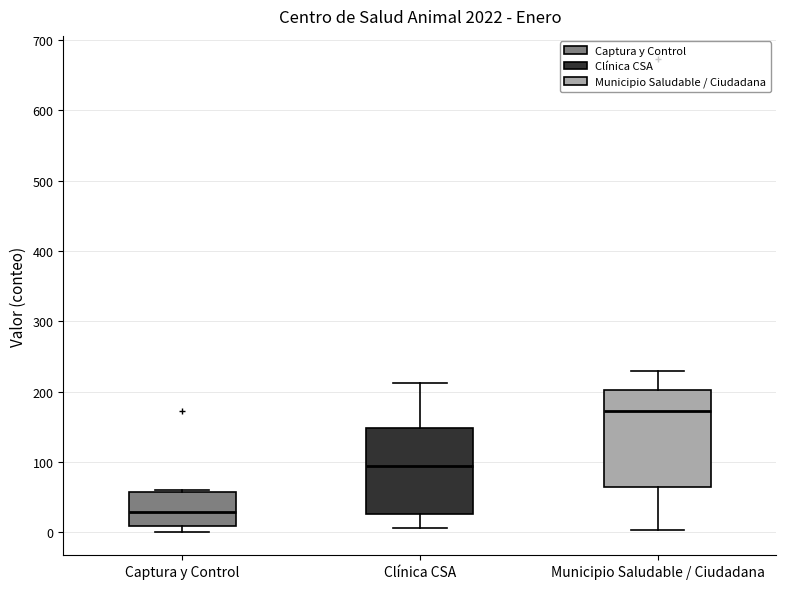

Where is the upper edge of the box for Municipio Saludable / Ciudadana on the y-axis? The values are not printed on the chart, so give them approximately, as read against the axis.

200